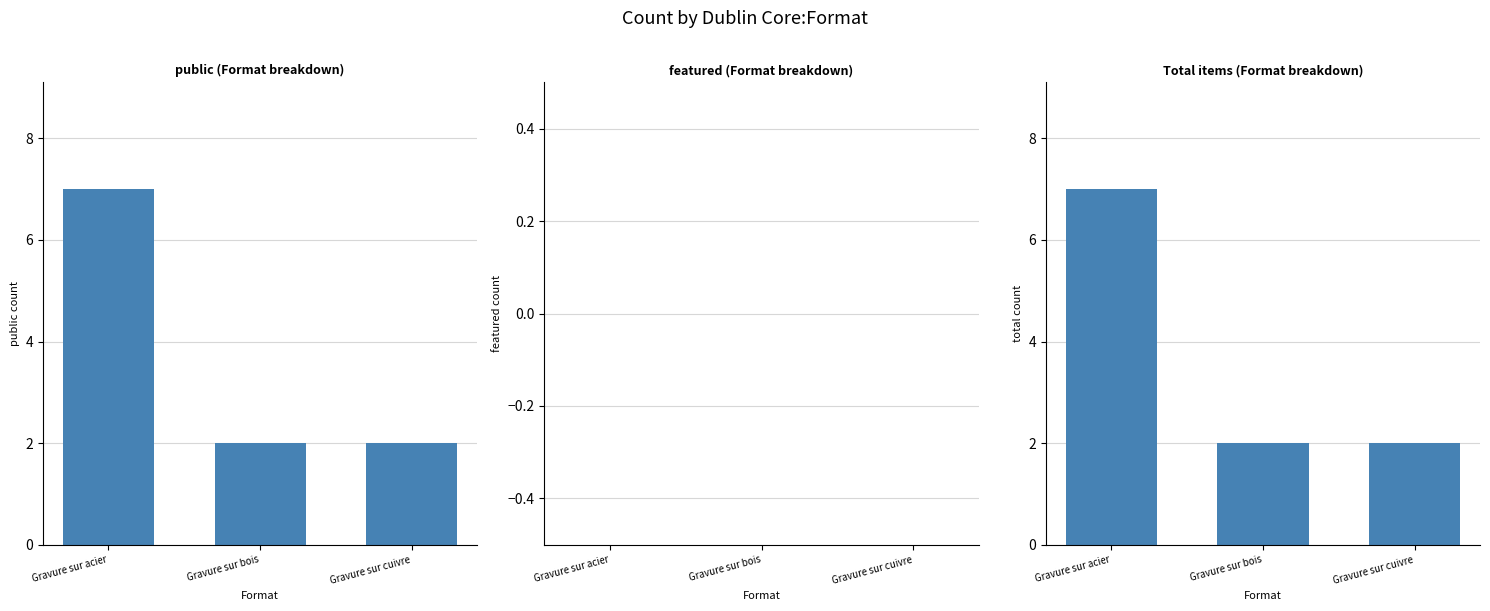

What is the label of the 3rd bar from the right?

Gravure sur acier